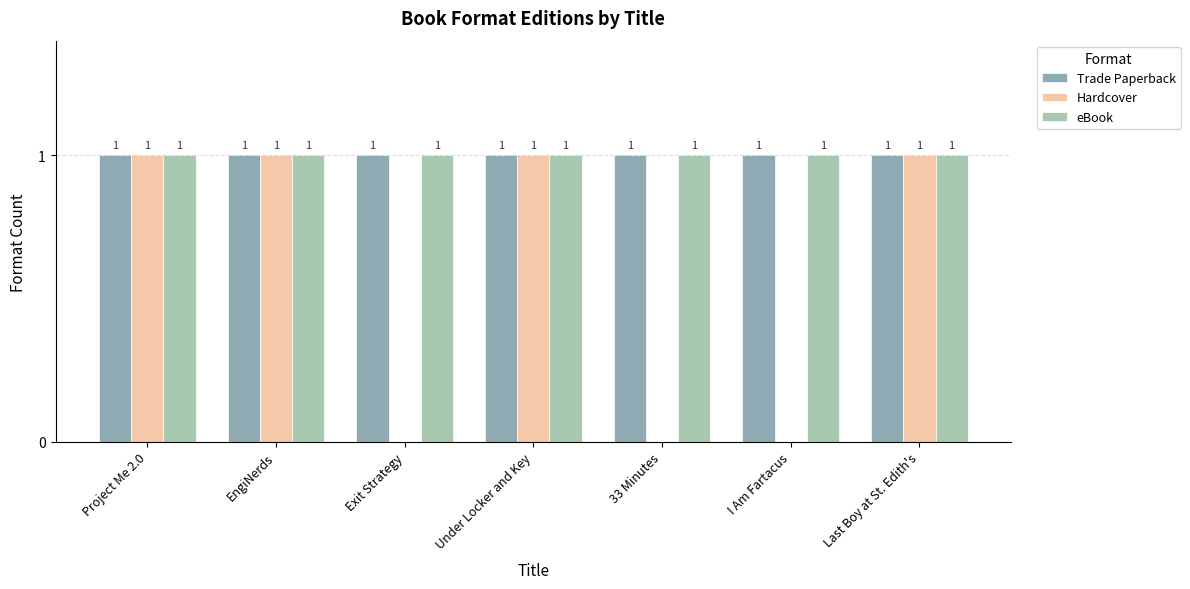

True or false: Trade Paperback has a value of 1 at I Am Fartacus.

True